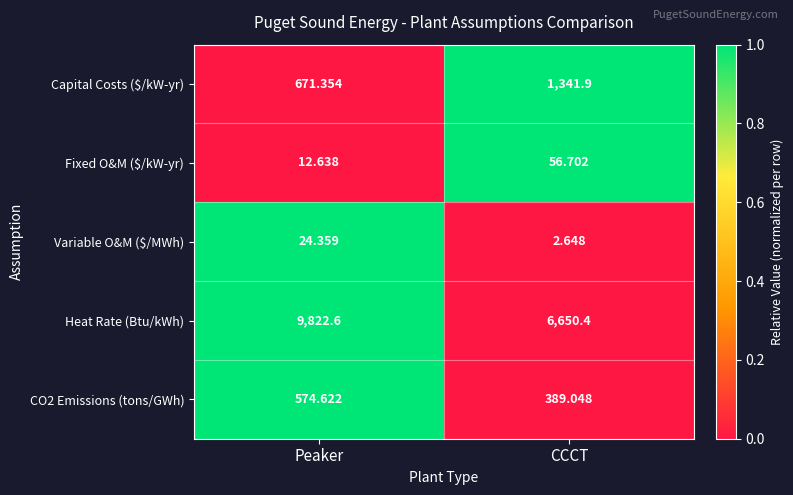

Rank the categories by Heat Rate (Btu/kWh) value from highest to lowest.

Peaker, CCCT